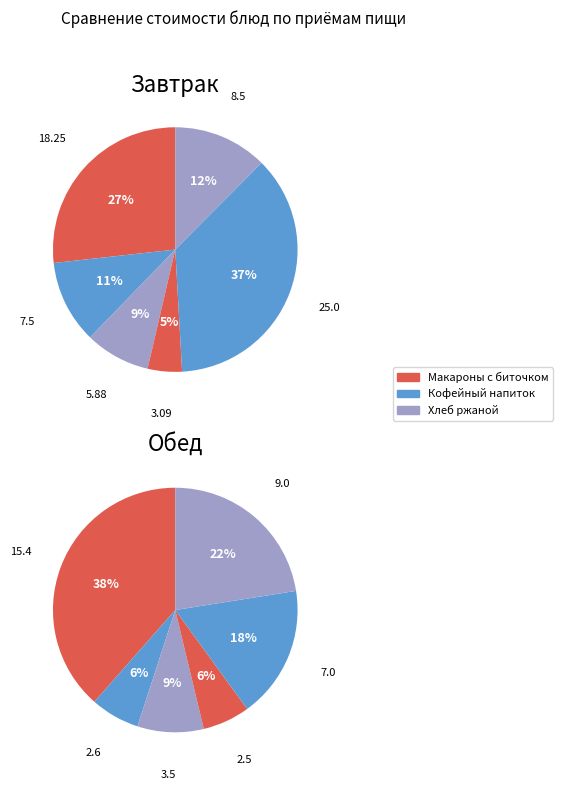

Which series changed the most between 0 and 4?

Обед